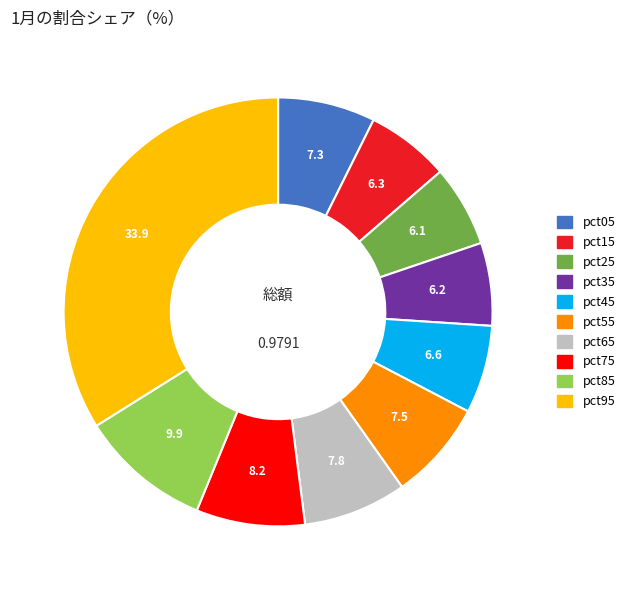

Combined, do pct85 and pct45 account for over 50%?

No